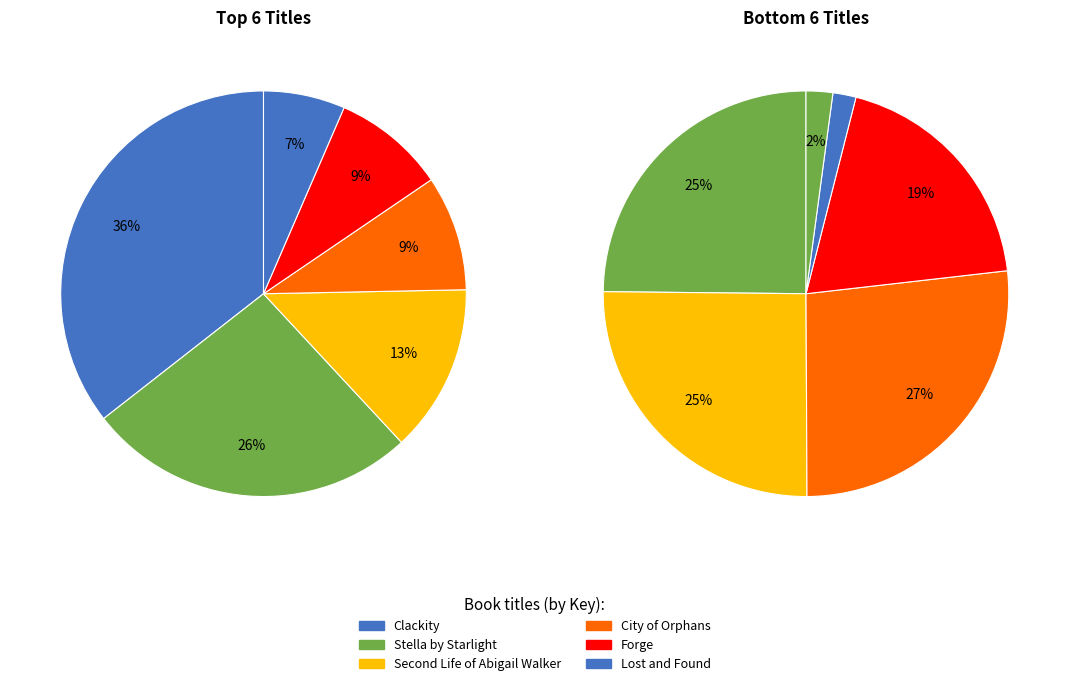

What is the largest slice in the pie chart?

Clackity